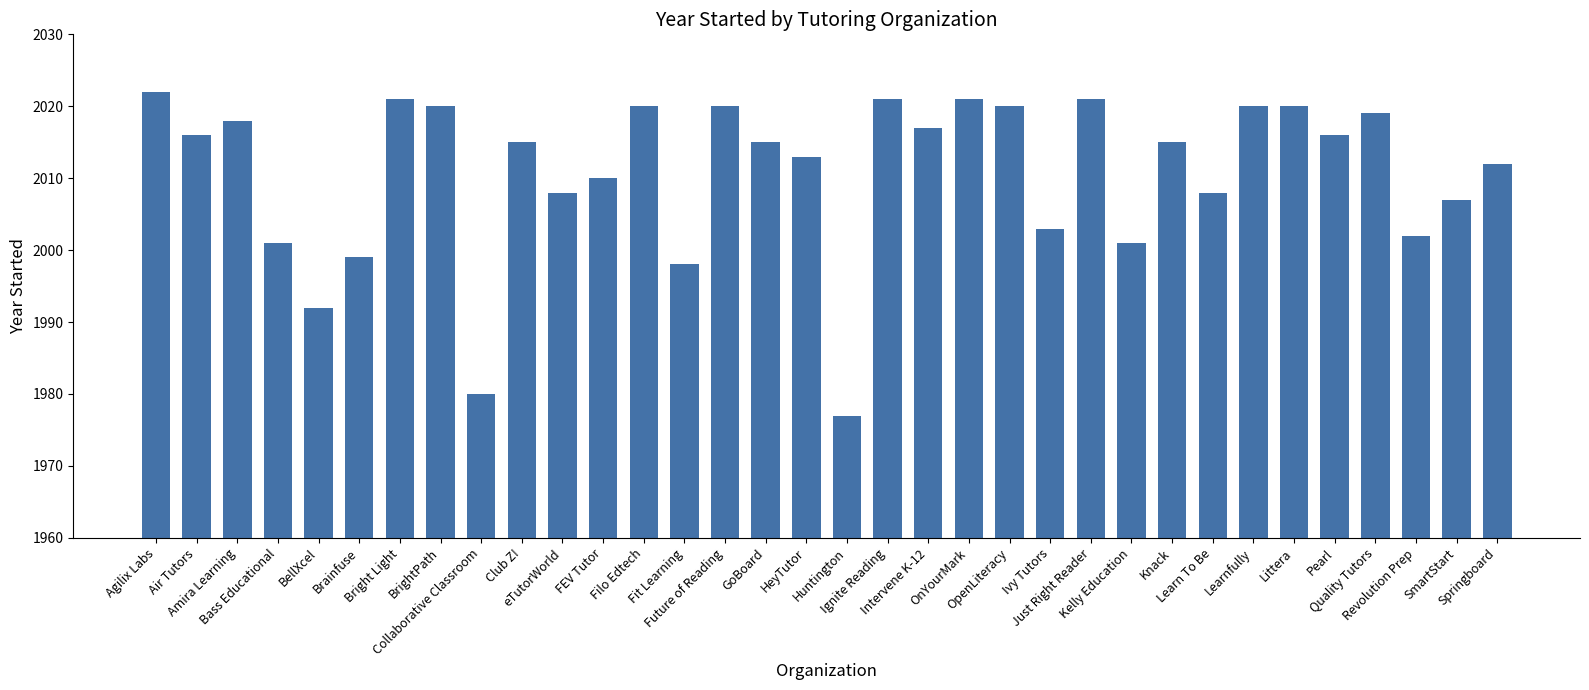

What is the value of the 28th bar from the left?

2020